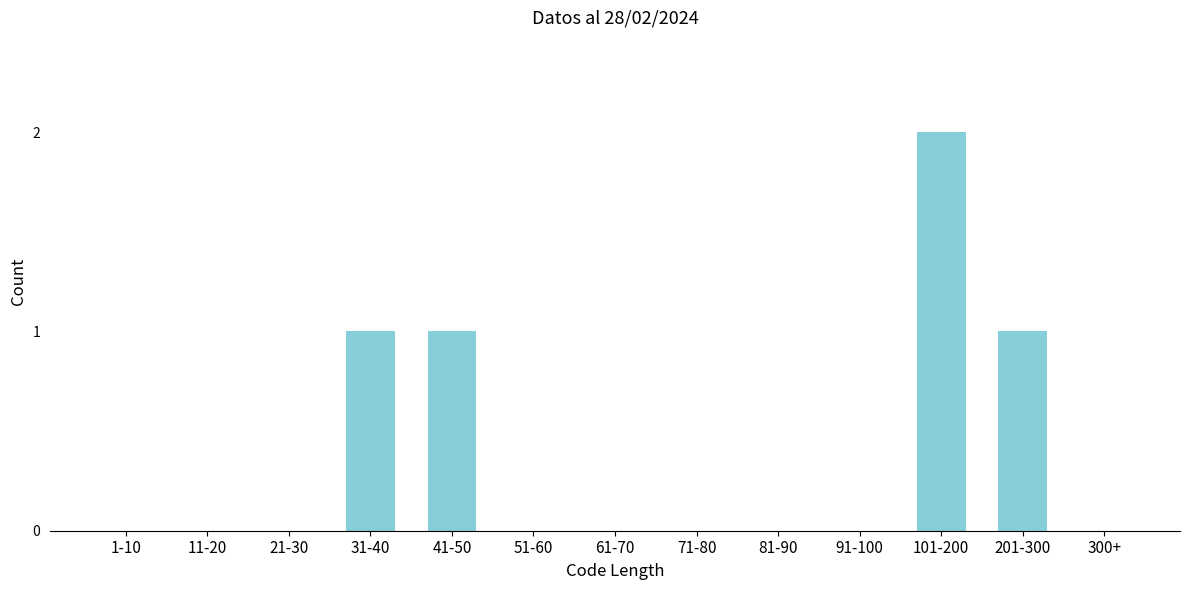

Reading left to right, what are all the values shown in this chart?

1-10=0	11-20=0	21-30=0	31-40=1	41-50=1	51-60=0	61-70=0	71-80=0	81-90=0	91-100=0	101-200=2	201-300=1	300+=0